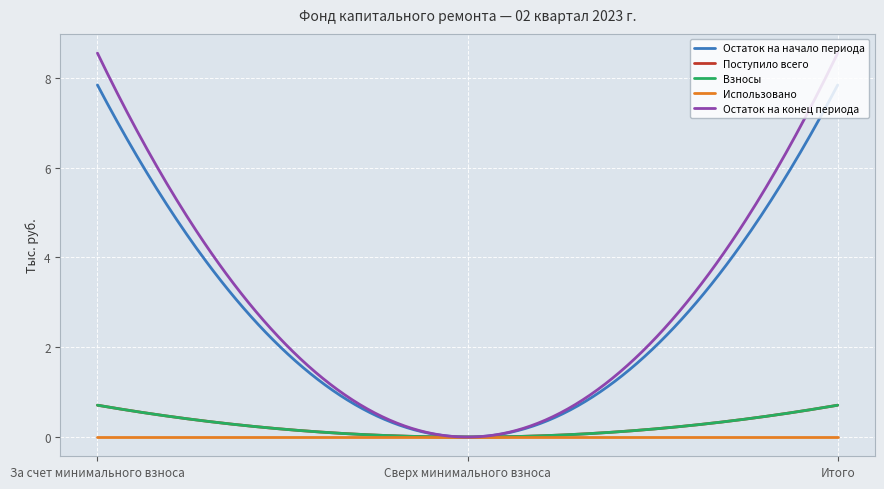

At which label does Поступило всего reach its peak?

За счет минимального взноса